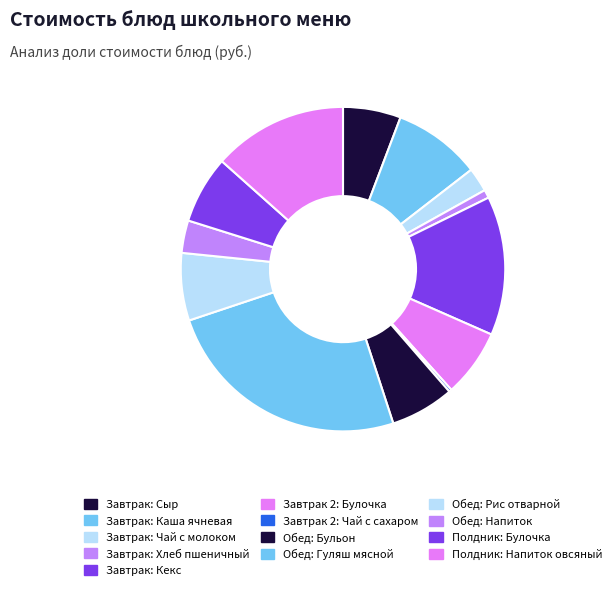

Is it true that Обед: Гуляш мясной is 14% of the pie?

False